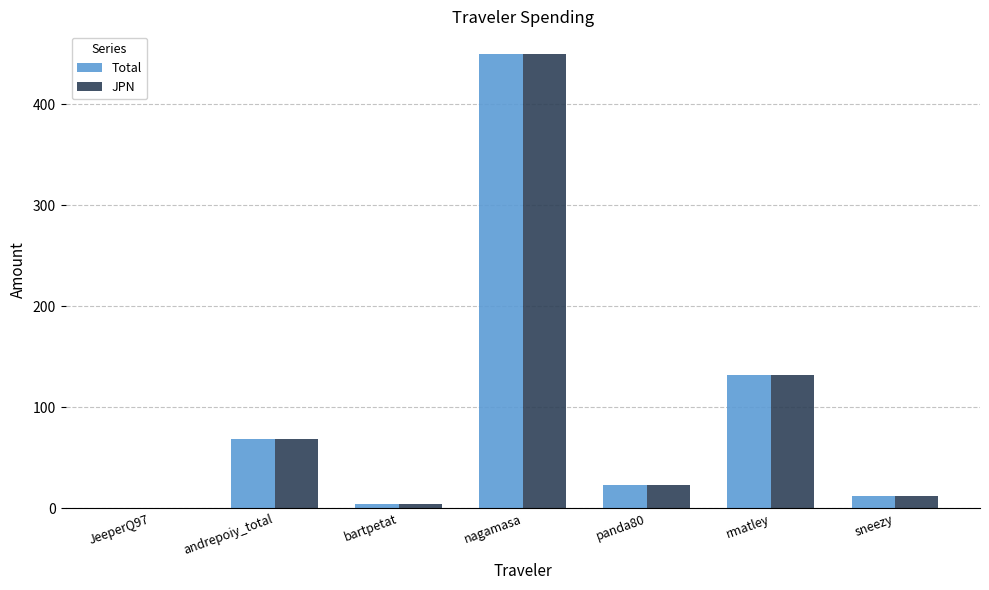

What is the highest value of the JPN series?

449.5